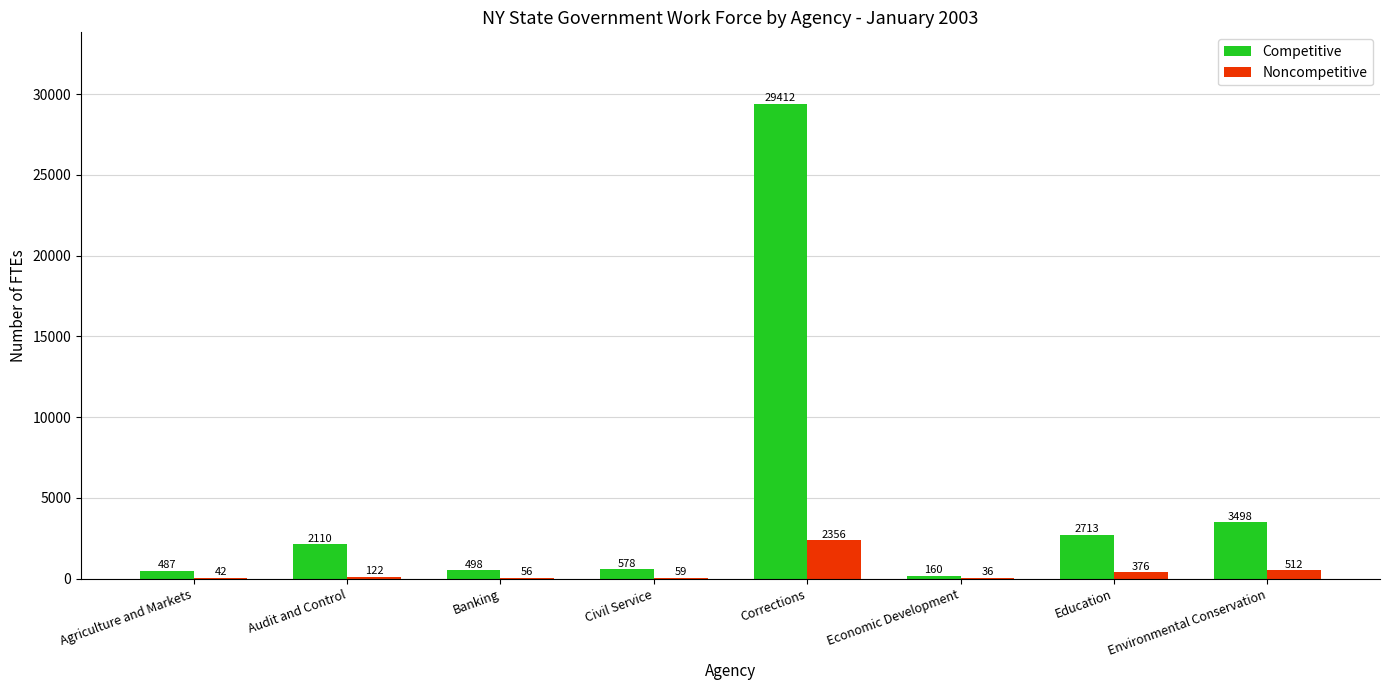

Between Agriculture and Markets and Audit and Control, which series saw the biggest shift?

Competitive